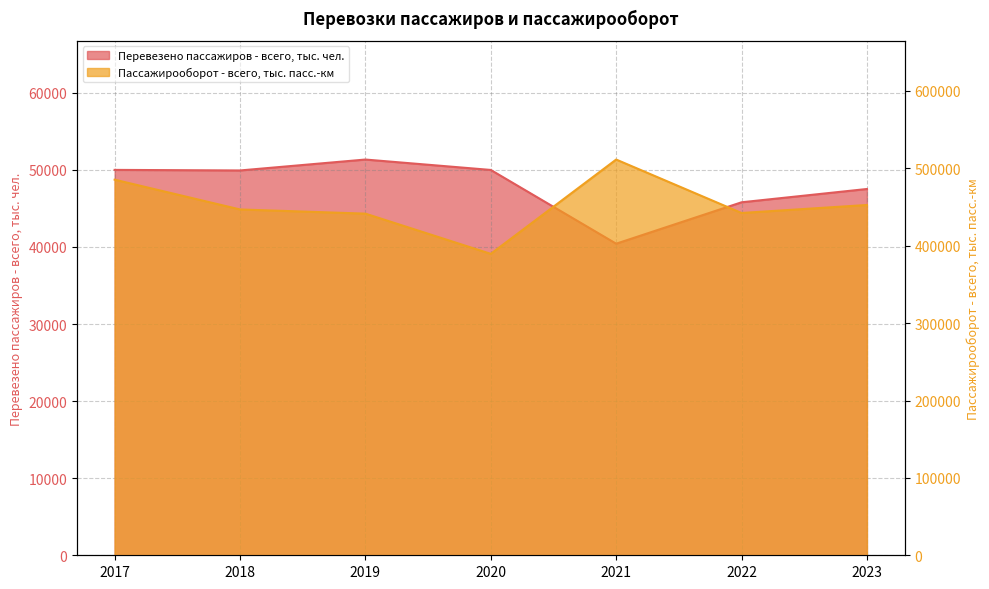

What is the sum of the Пассажирооборот - всего, тыс. пасс.-км values at 2019 and 2018?

888357.7